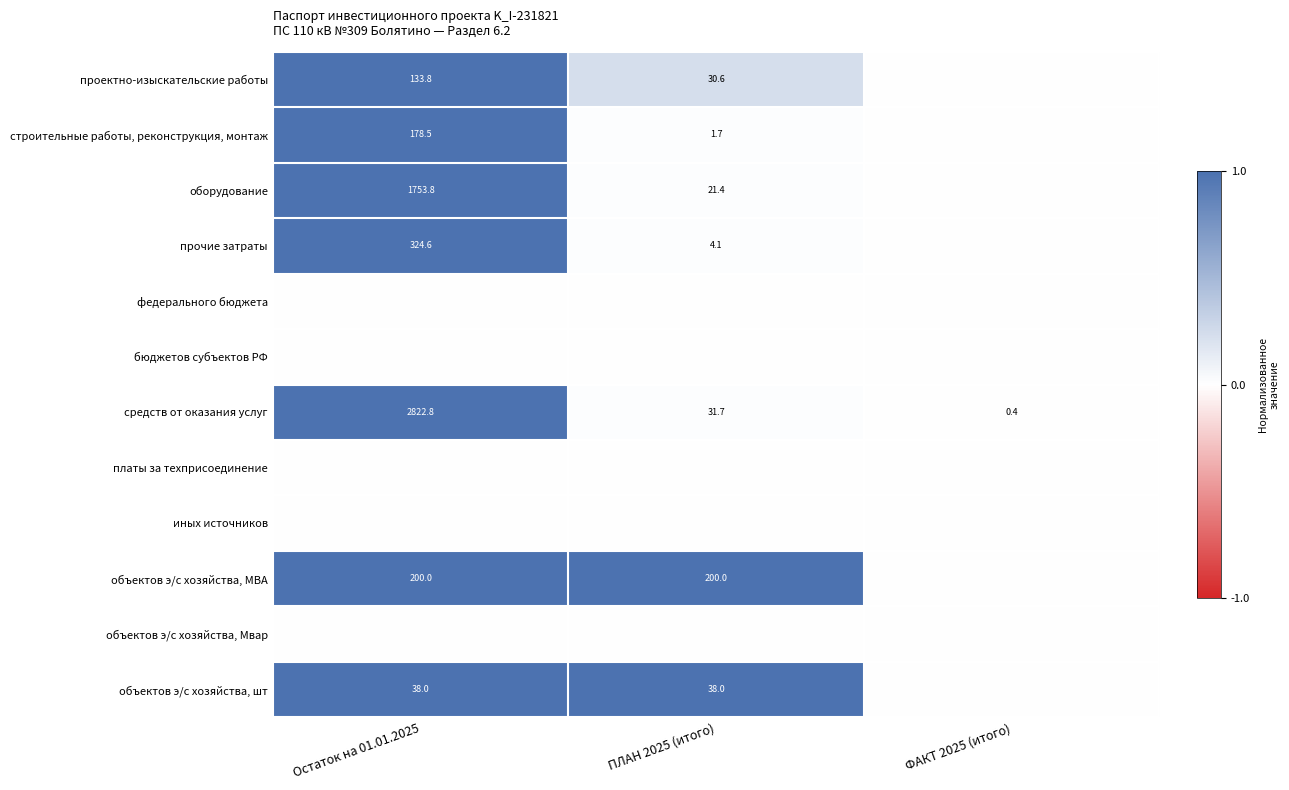

What is the difference between the средств от оказания услуг values at ПЛАН 2025 (итого) and Остаток на 01.01.2025?

2791.1